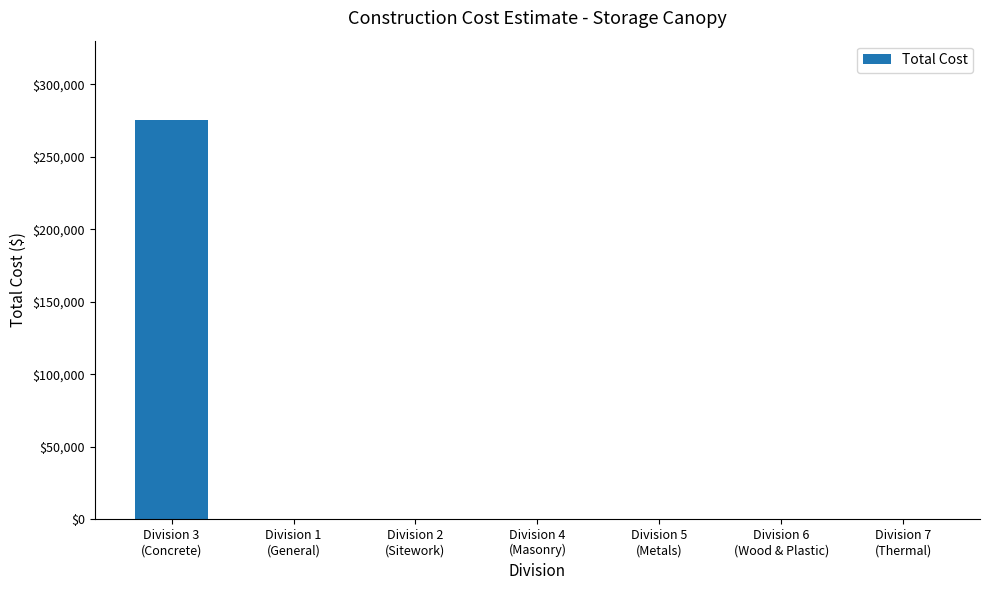

Reading left to right, list all the values displayed in this chart.

Division 3
(Concrete)=275000	Division 1
(General)=0	Division 2
(Sitework)=0	Division 4
(Masonry)=0	Division 5
(Metals)=0	Division 6
(Wood & Plastic)=0	Division 7
(Thermal)=0